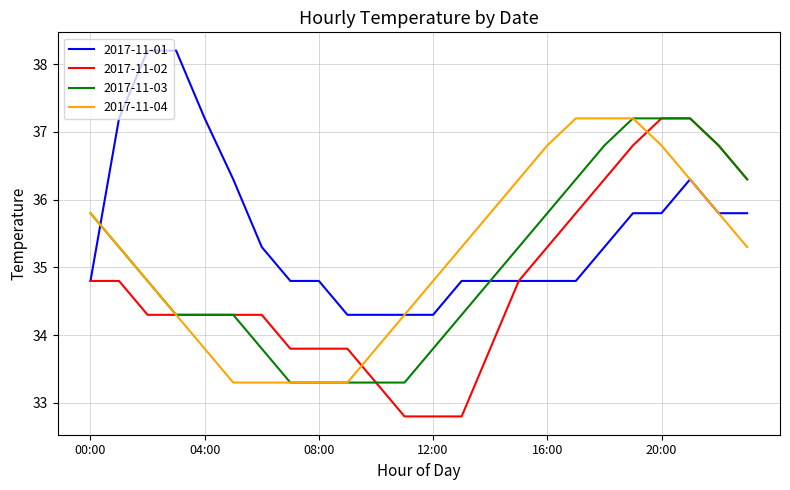

Which series has the largest range (max minus min)?

2017-11-02